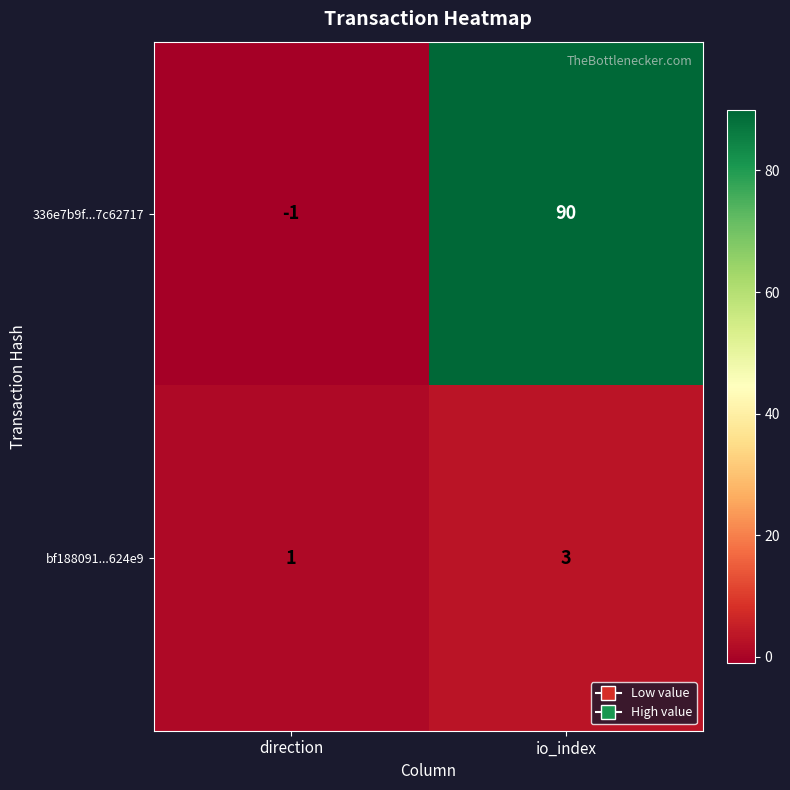

Reading right to left, what are all the values shown in this chart?

336e7b9f...7c62717: io_index=90	direction=-1
bf188091...624e9: io_index=3	direction=1